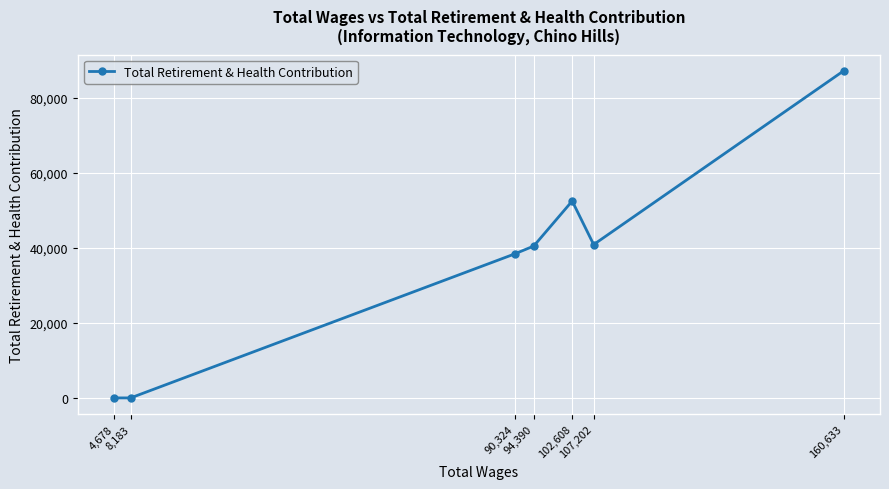

List the labels in order of value, smallest first.

8,183, 4,678, 90,324, 94,390, 107,202, 102,608, 160,633